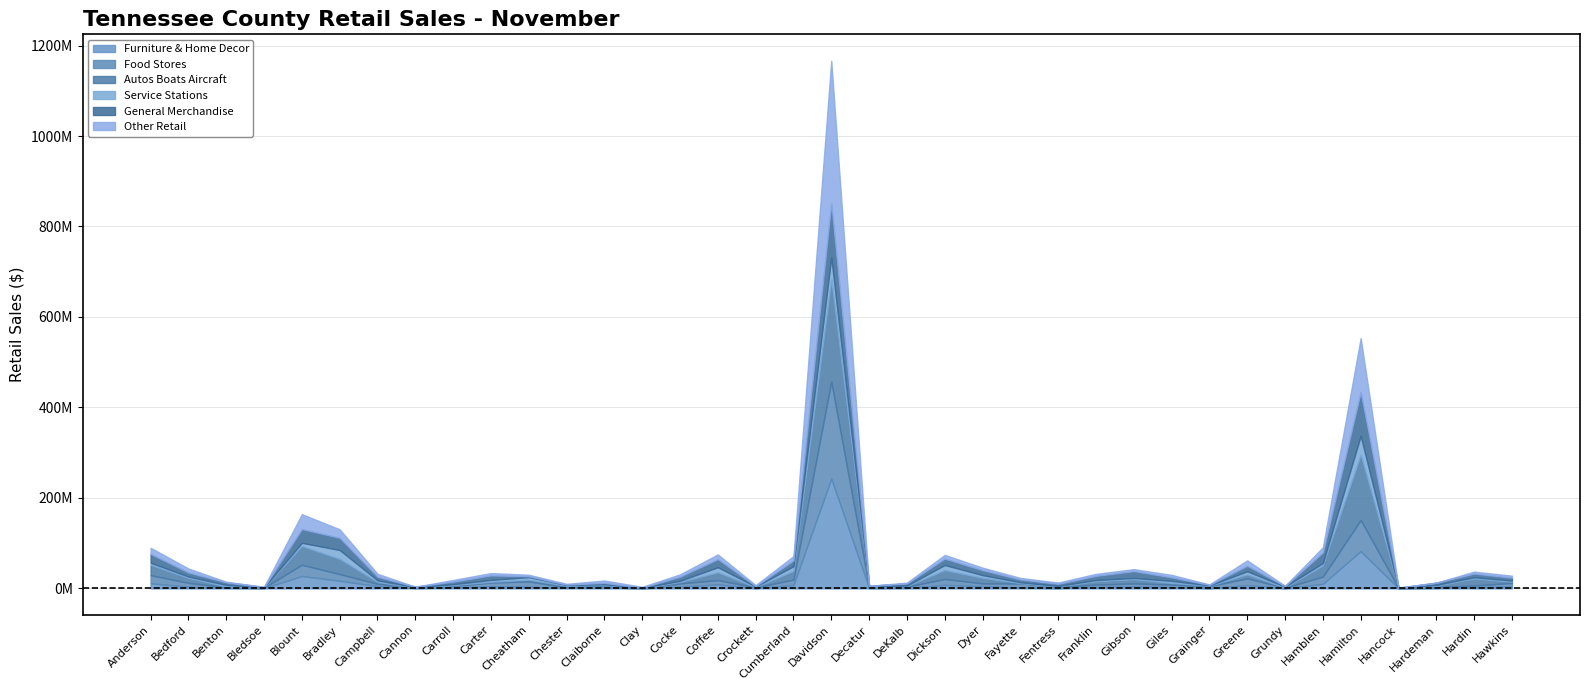

What is the average value of the Furniture & Home Decor series?

12974538